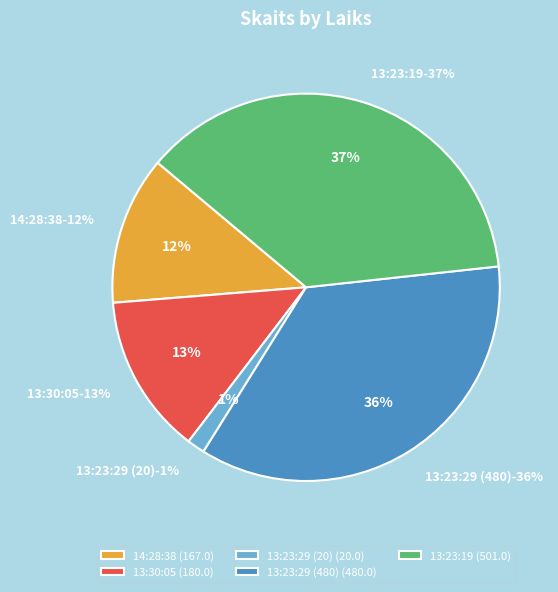

Between 13:23:29 (20) and 13:23:29 (480), which is larger?

13:23:29 (480)